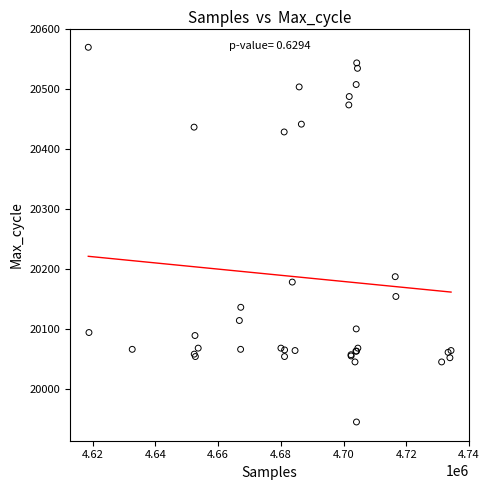

What Y value in the scatter plot is closest to 20257?

20187